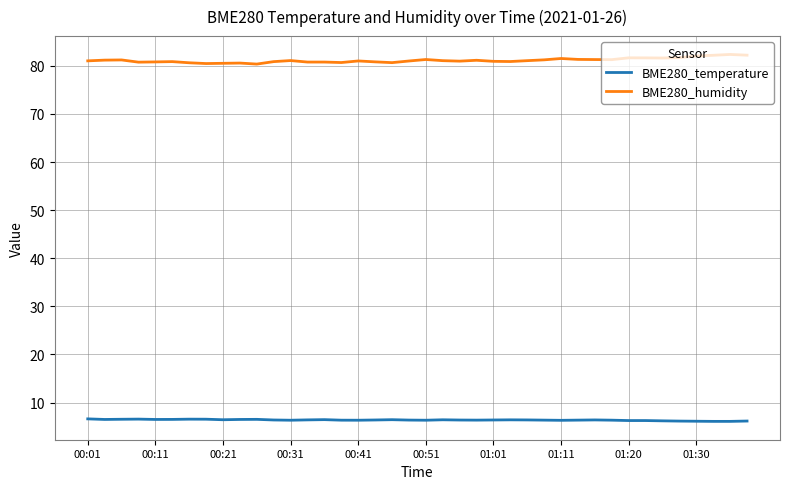

Which series has the largest total across all categories?

BME280_humidity